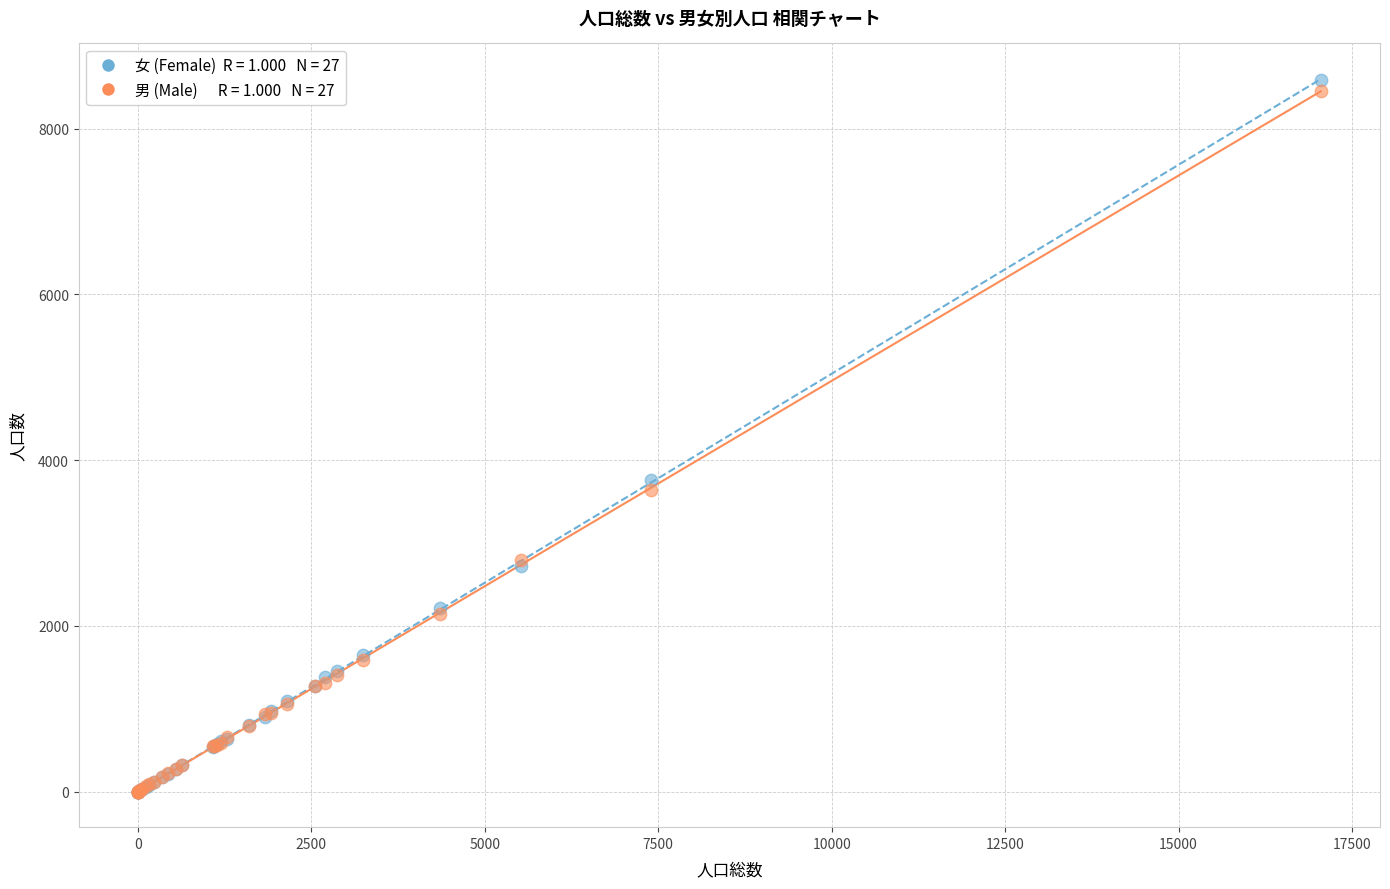

Across all series, what Y value is closest to 4297?

3757